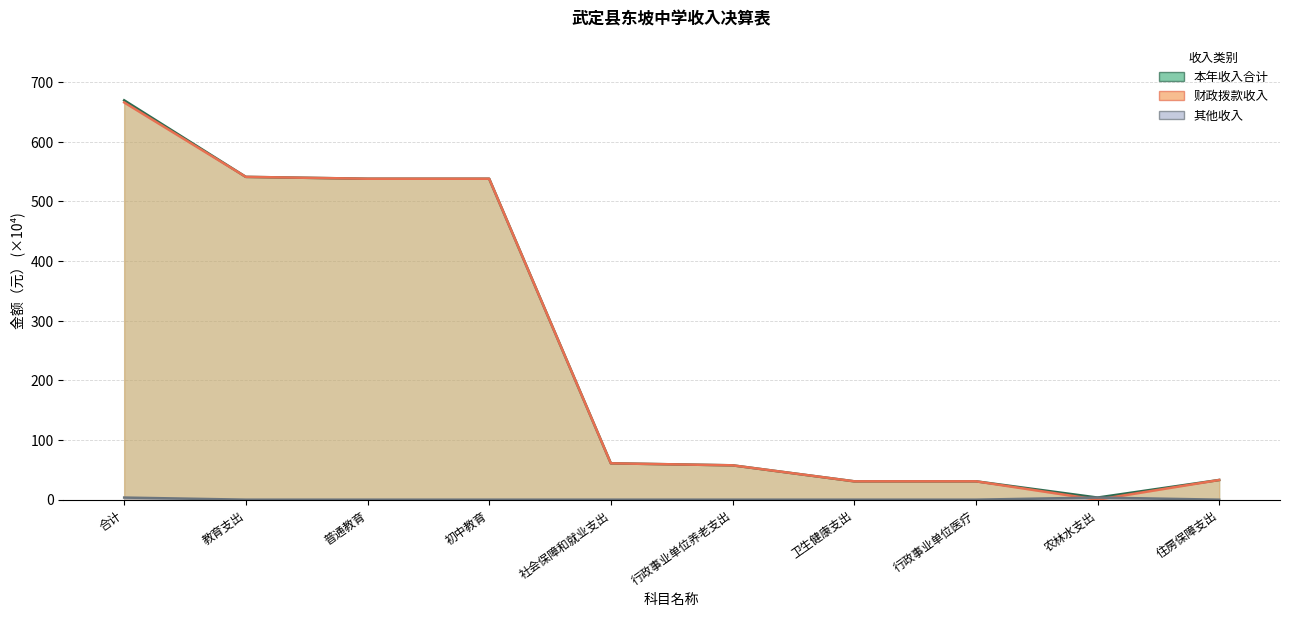

What is the value of the 财政拨款收入 point at the 3rd from the left?

538.2